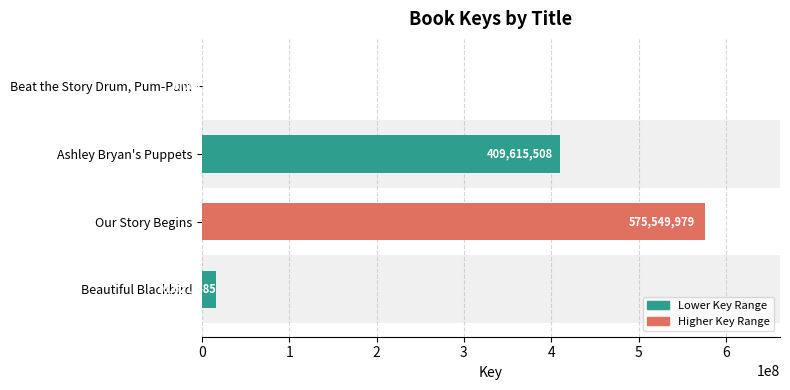

What is the change in value from Beautiful Blackbird to Ashley Bryan's Puppets?

+392994023